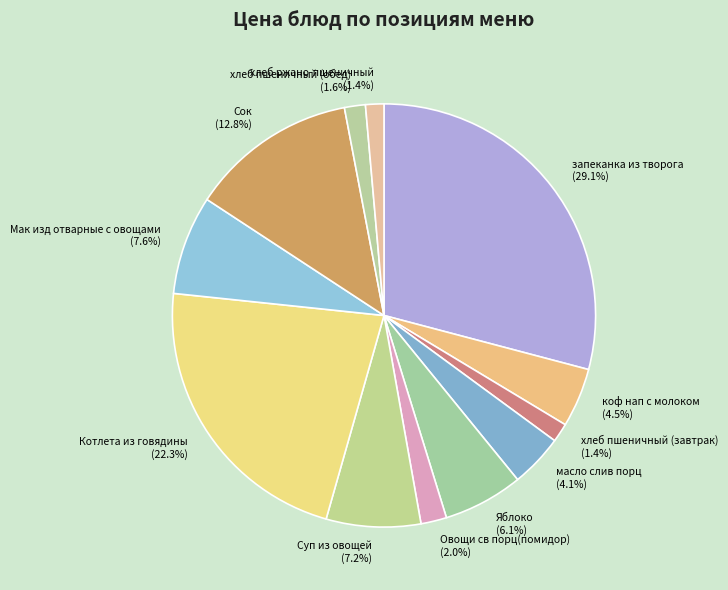

Approximately how many times larger is the value at Яблоко (6.1%) compared to Мак изд отварные с овощами (7.6%)?

0.8